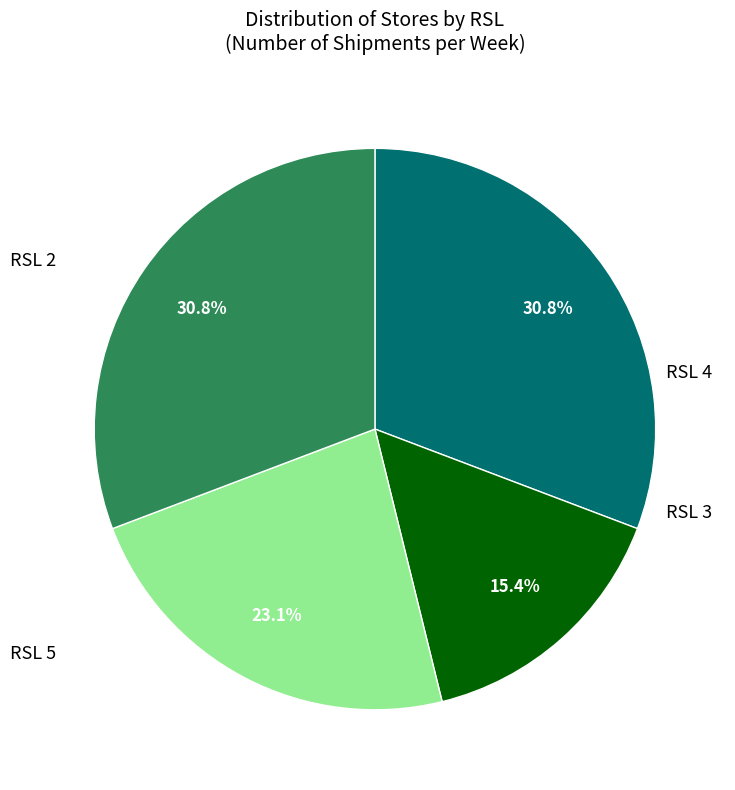

Is there a majority slice in this chart?

No